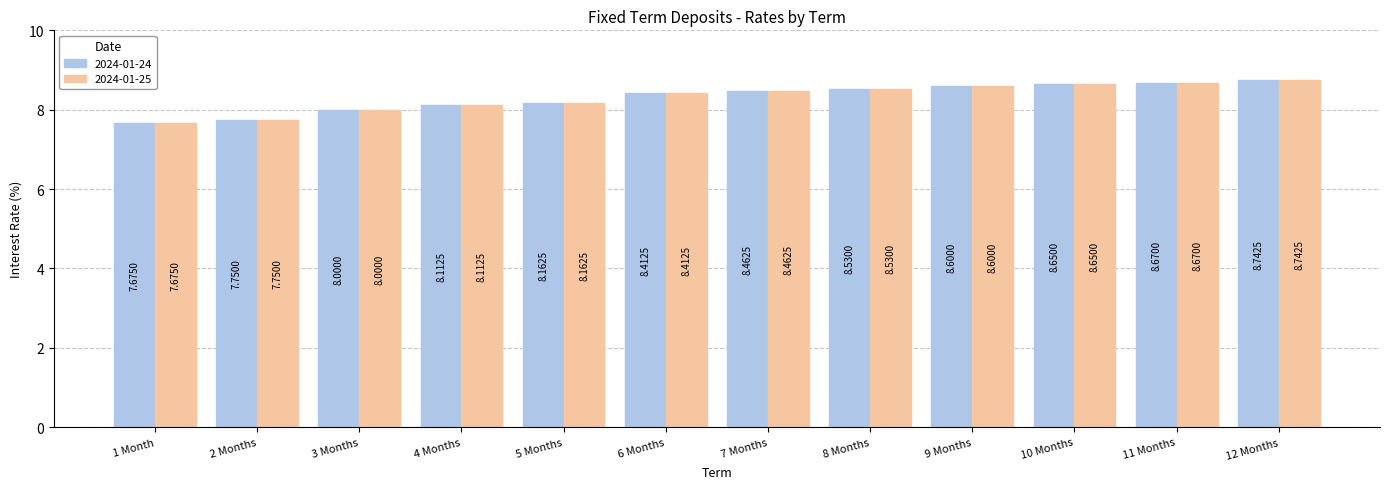

Where is 2024-01-24 nearest to the value 8?

3 Months